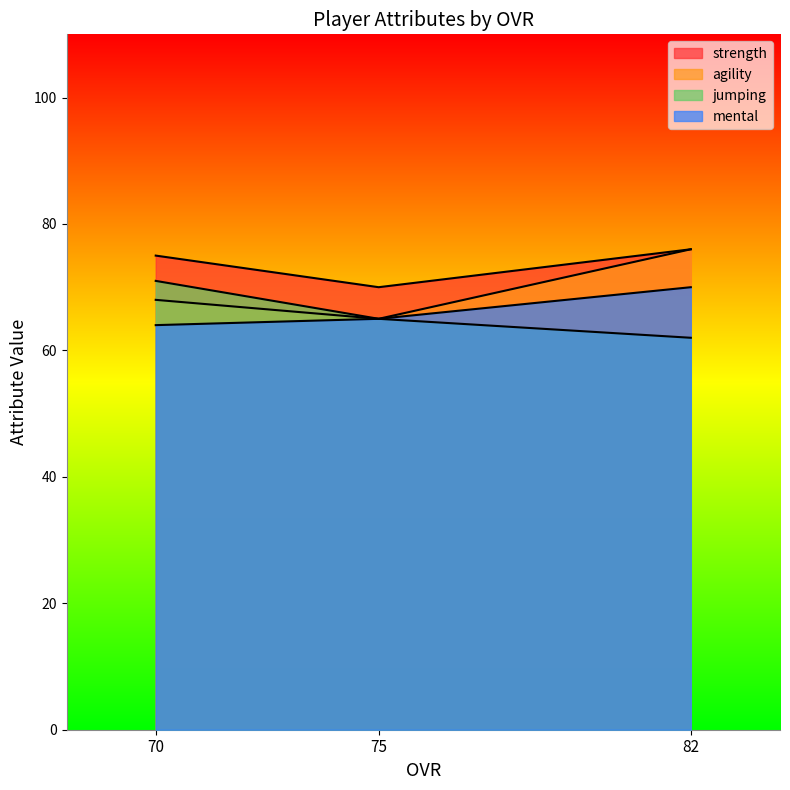

True or false: agility has a value of 65 at 75.

True